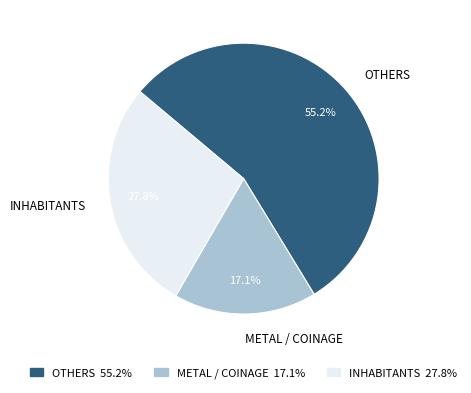

Which slice represents more than half of the pie?

OTHERS